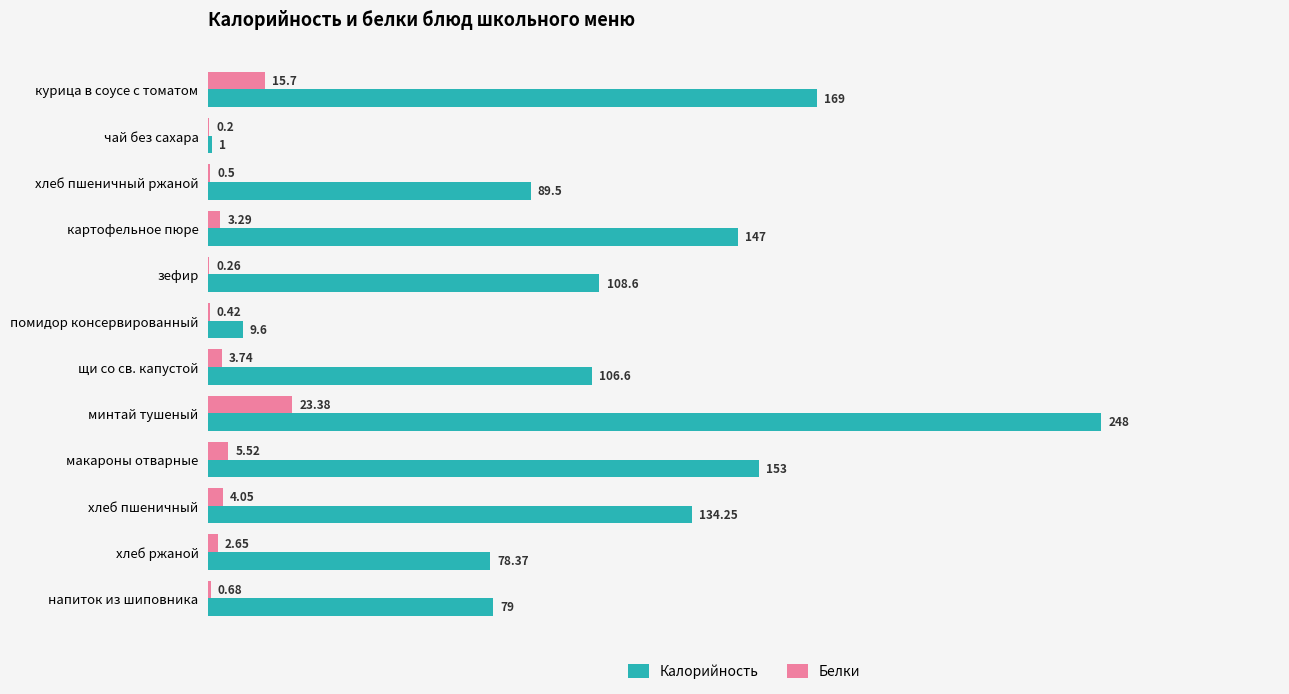

At which category is the sum across all series the highest?

минтай тушеный